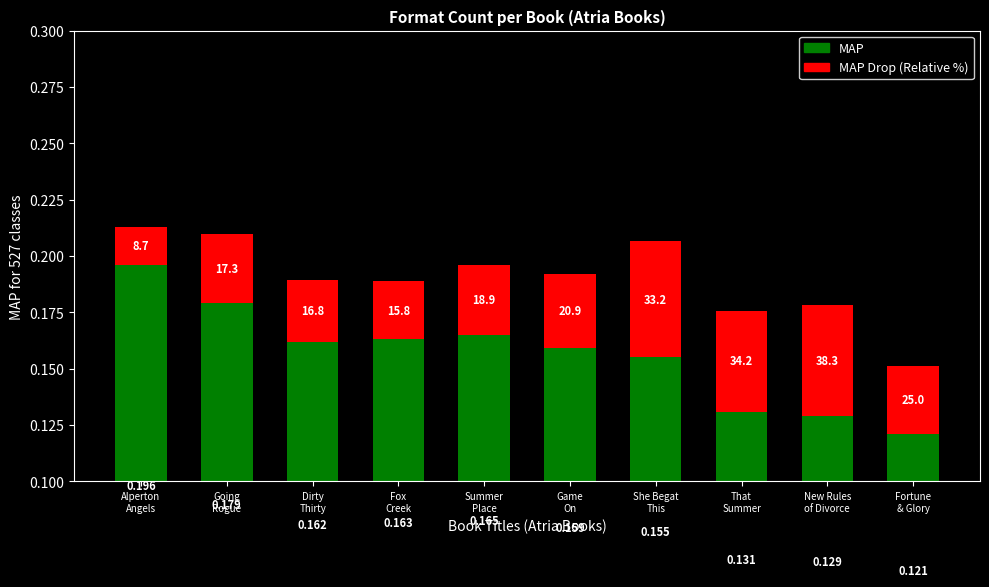

The MAP series shows 0.2 at She Begat
This. True or false?

True